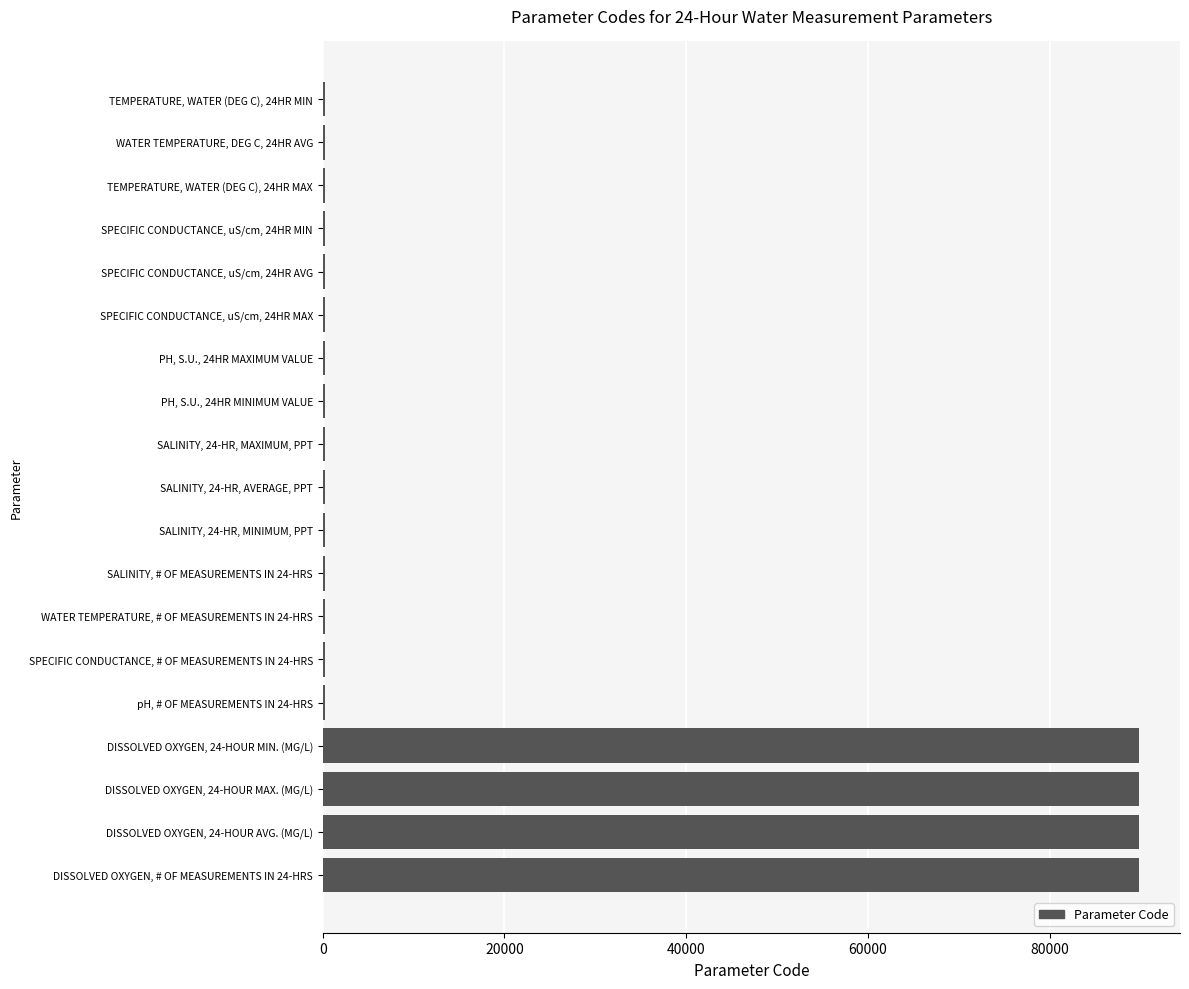

What is the maximum value shown in the chart?

89858